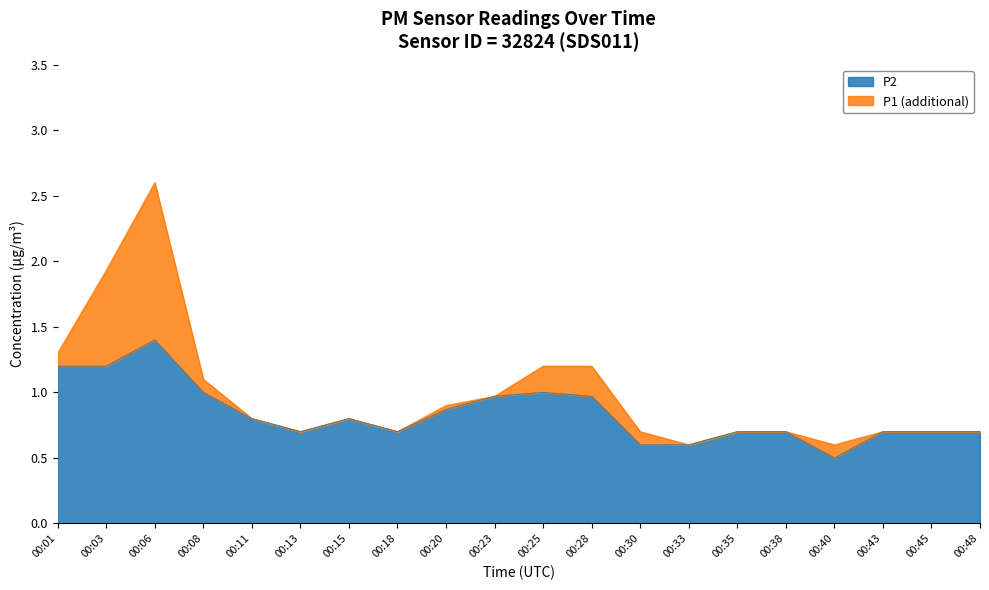

Count the number of data series in this chart.

2